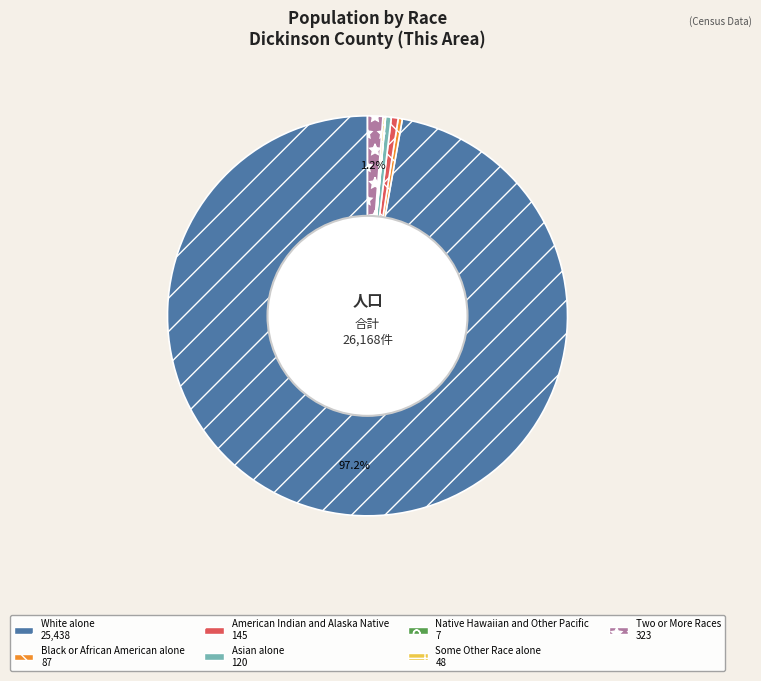

To the nearest percent, what is the difference between the largest and smallest slice percentages?

97%